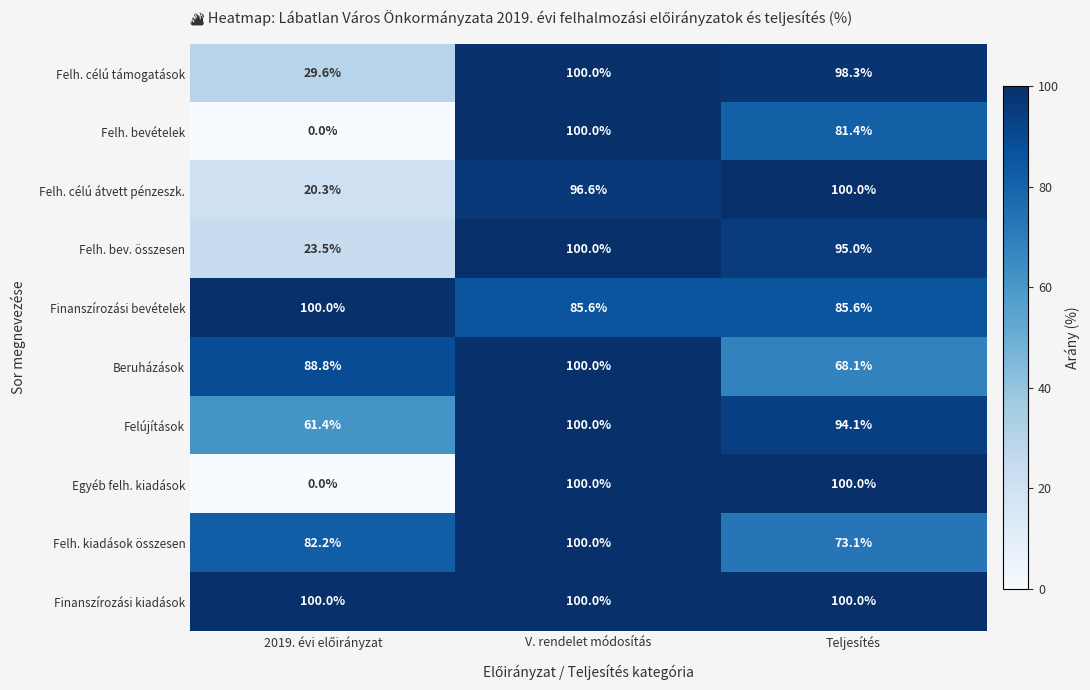

Reading right to left, what are all the values shown in this chart?

Felh. célú támogatások: 98.3	100.0	29.6
Felh. bevételek: 81.4	100.0	0.0
Felh. célú átvett pénzeszk.: 100.0	96.6	20.3
Felh. bev. összesen: 95.0	100.0	23.5
Finanszírozási bevételek: 85.6	85.6	100.0
Beruházások: 68.1	100.0	88.8
Felújítások: 94.1	100.0	61.4
Egyéb felh. kiadások: 100.0	100.0	0.0
Felh. kiadások összesen: 73.1	100.0	82.2
Finanszírozási kiadások: 100.0	100.0	100.0